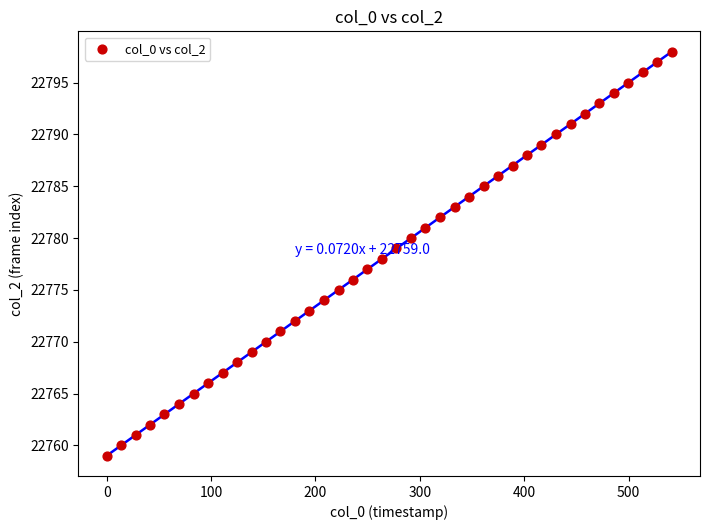

What is the range of Y values (max minus min)?

39